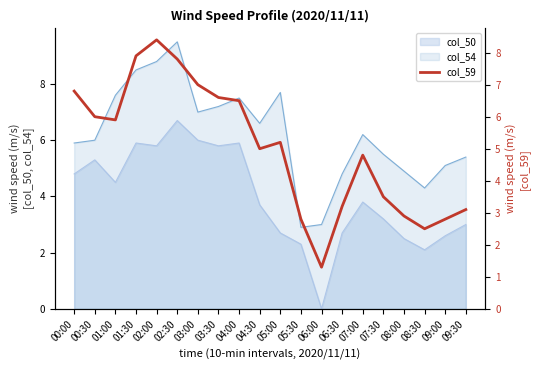

Does the chart display data point markers on the line(s)?

No